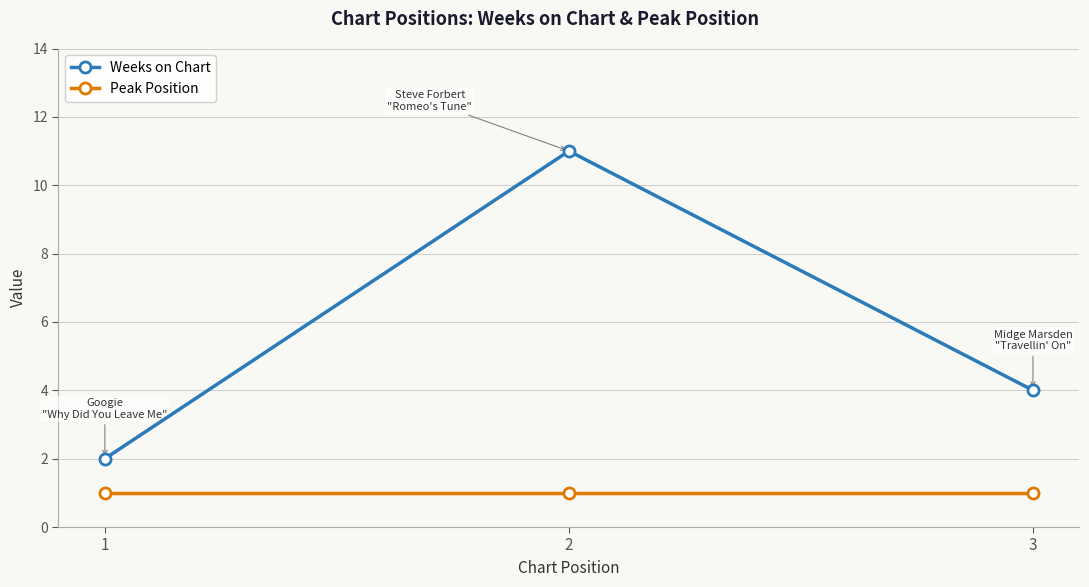

What is the difference between the Weeks on Chart values at 3 and 2?

7